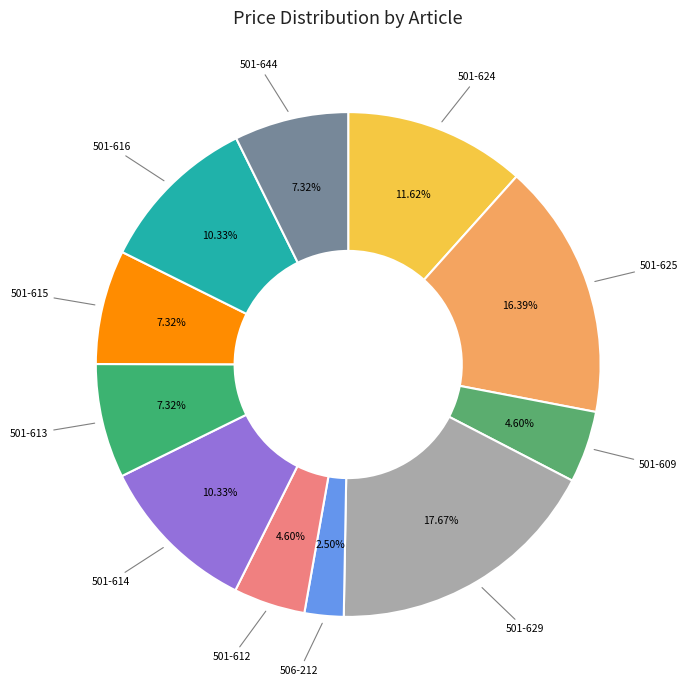

To the nearest percent, what is the average slice percentage?

9%